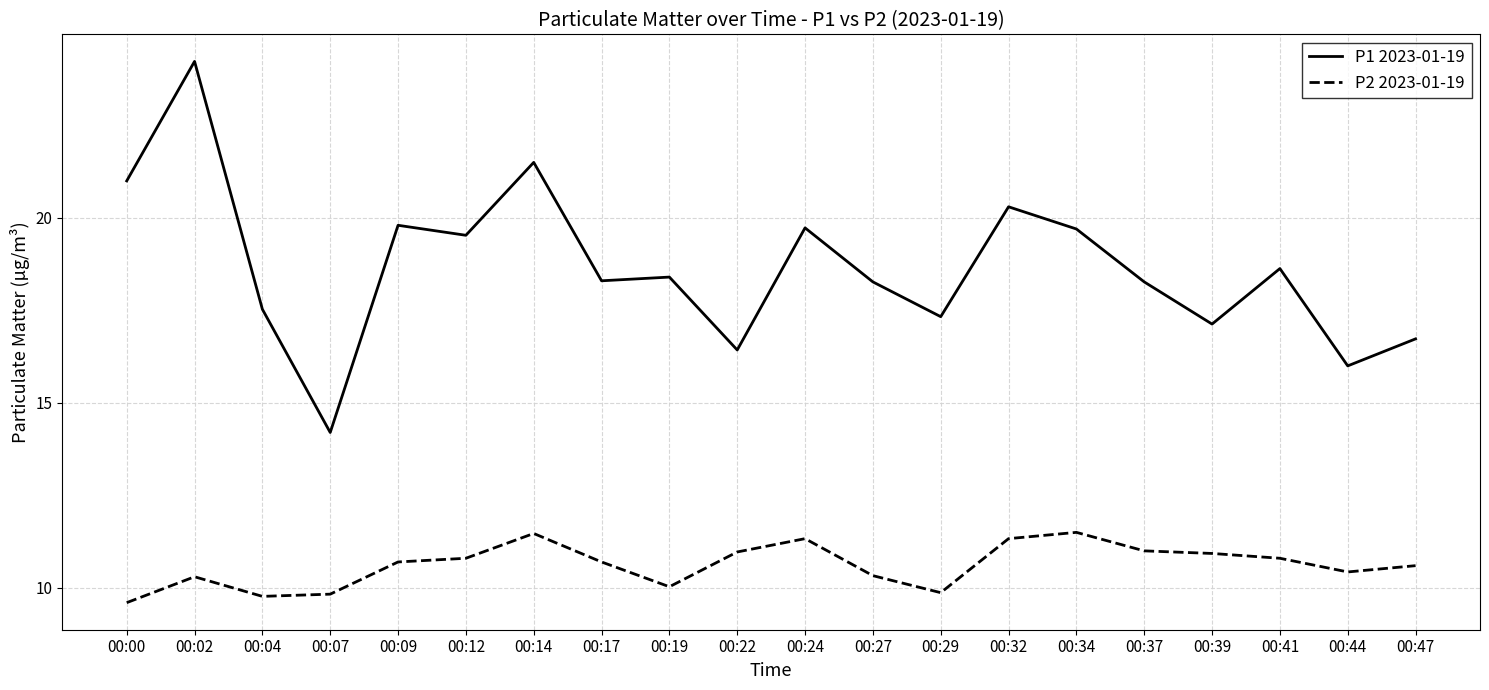

Read the P1 2023-01-19 value at 00:14.

21.5